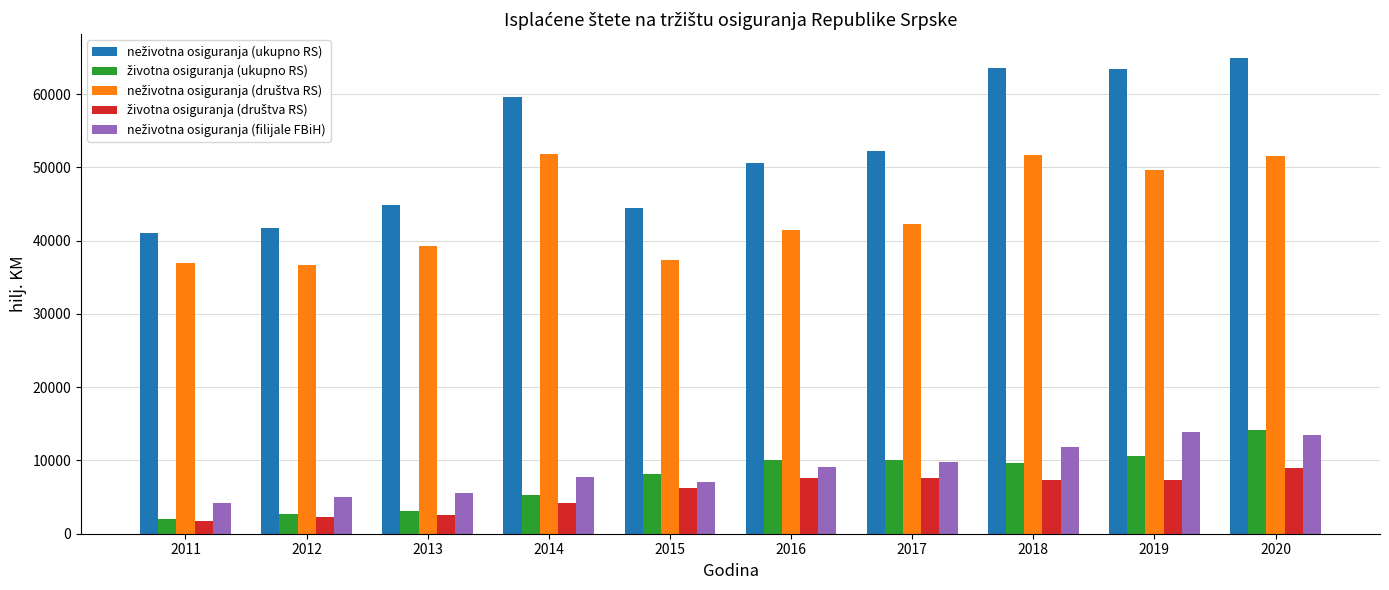

At how many categories does at least one series exceed 18507?

10